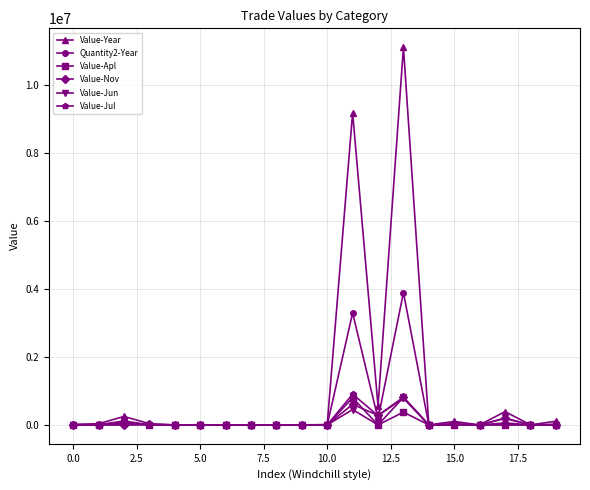

Which series has the largest total across all categories?

Value-Year